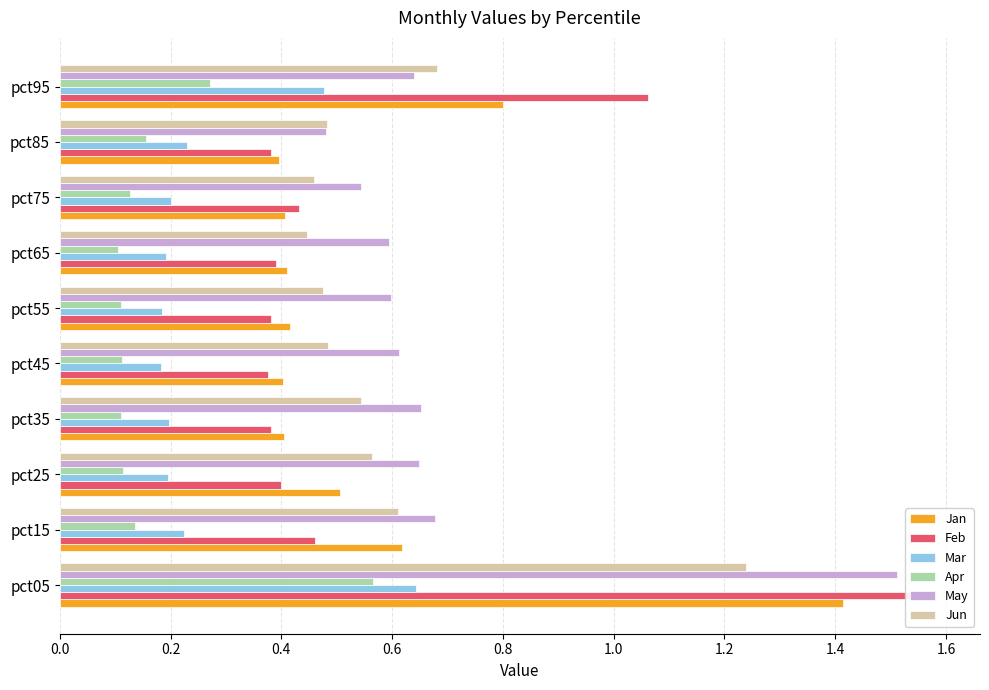

How many groups of bars are there?

10